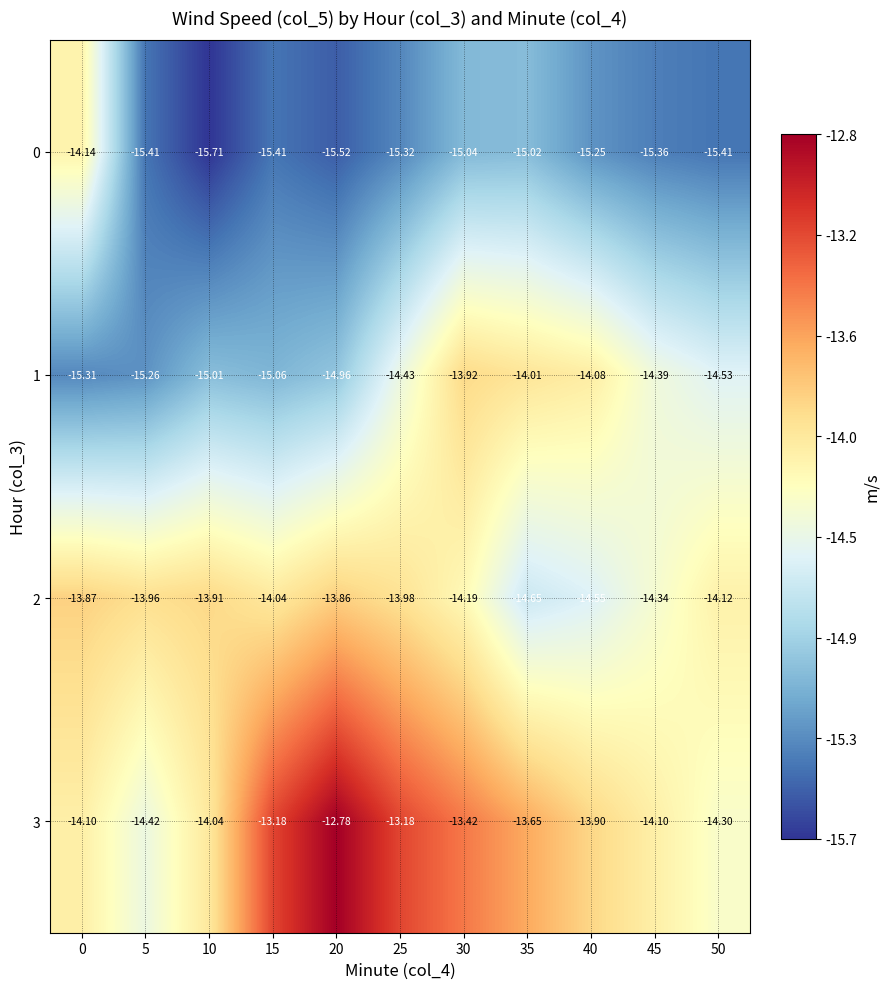

Is the value of 2 at 35 greater than the value of 1 at 25?

No